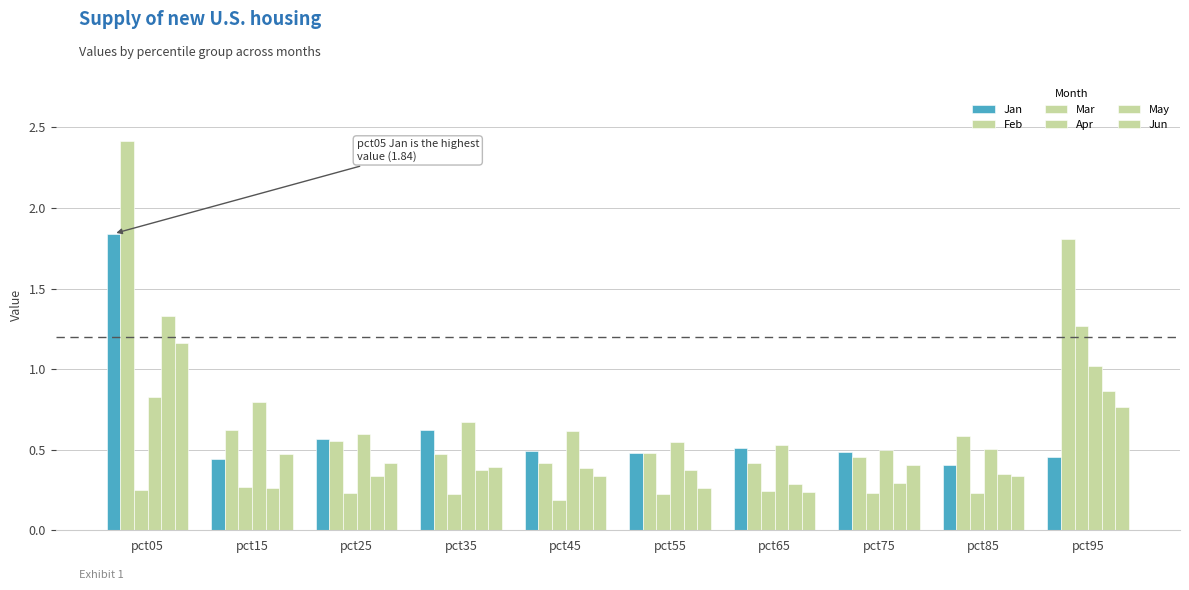

What is the difference between the Apr values at pct15 and pct95?

0.2